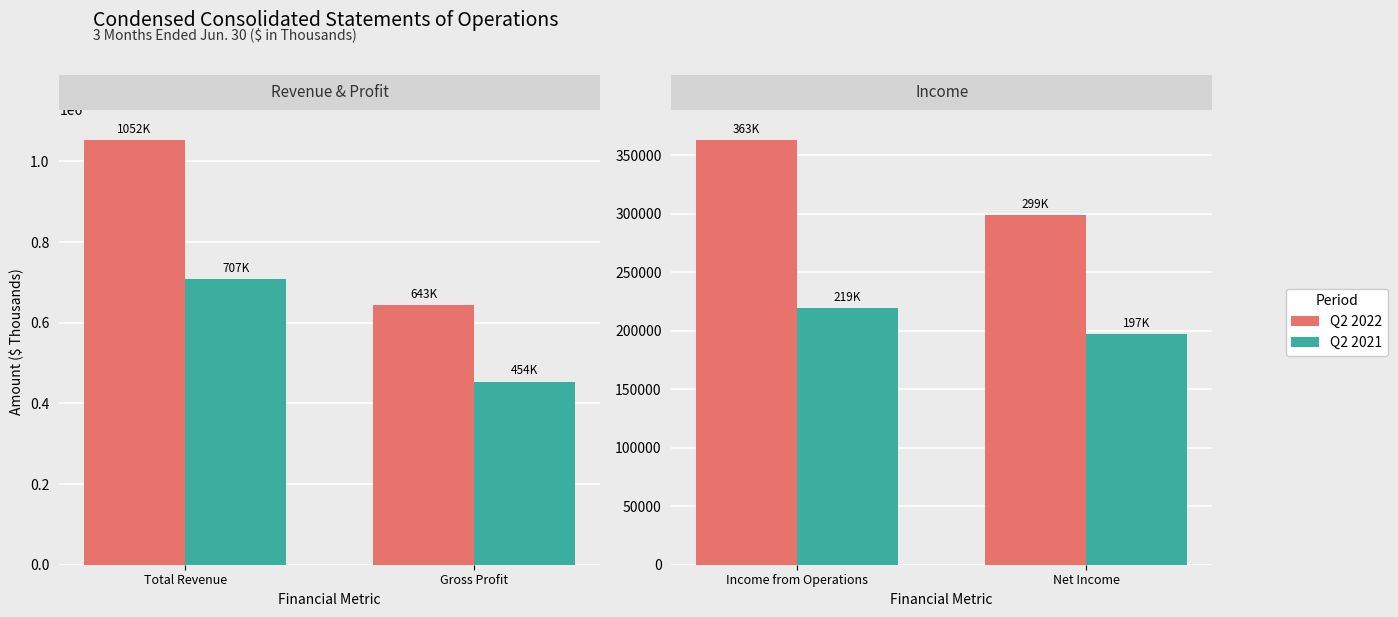

Between Income from Operations and Net Income, which series saw the biggest shift?

Q2 2022